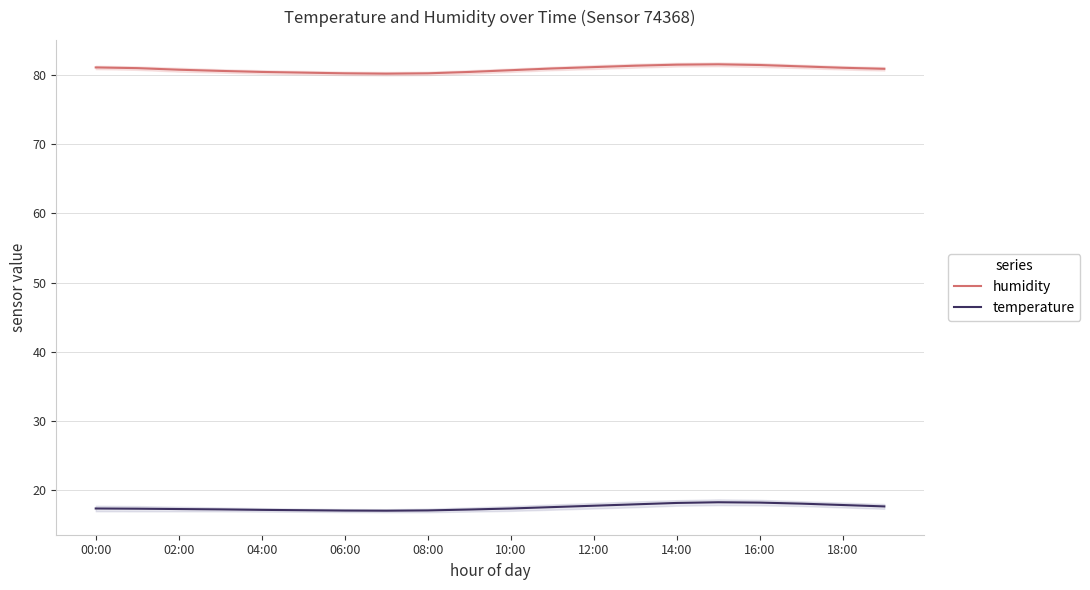

How many distinct data groups are displayed?

2